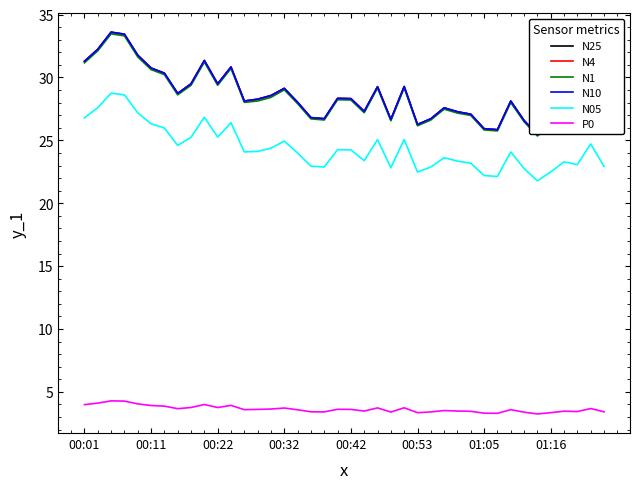

True or false: N4 and N1 intersect in this chart.

False